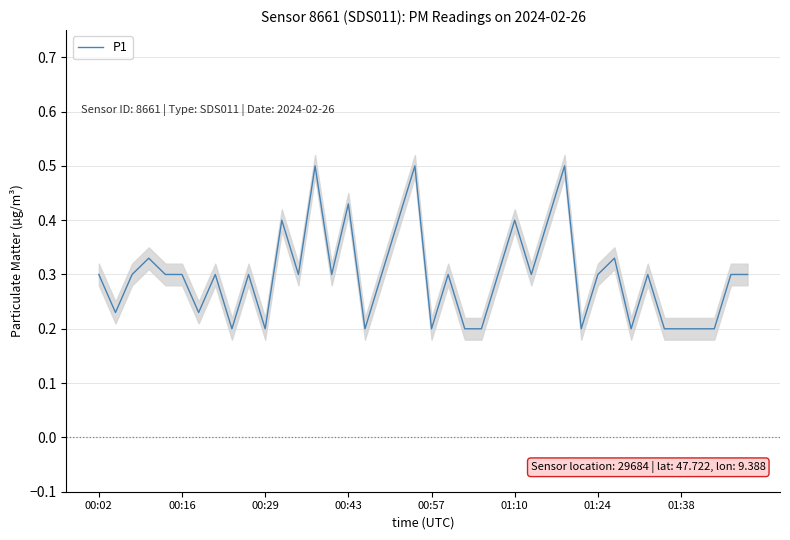

How many data points does each series have?

40